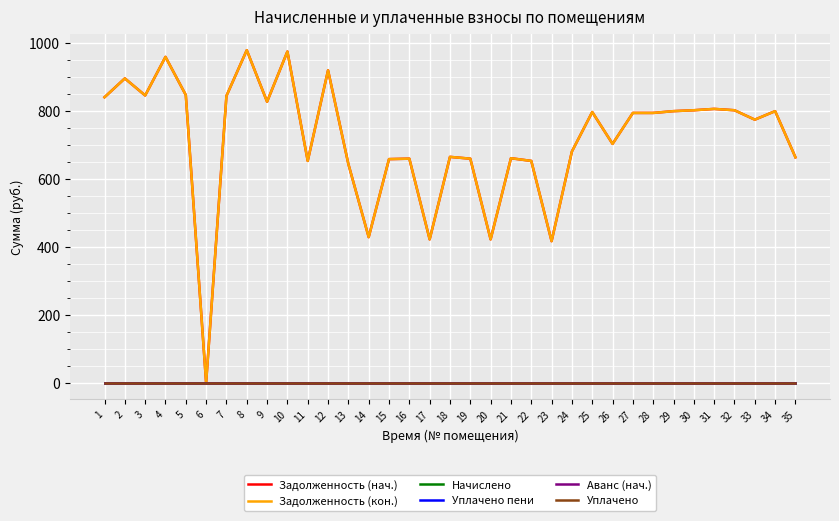

Does the chart display data point markers on the line(s)?

No